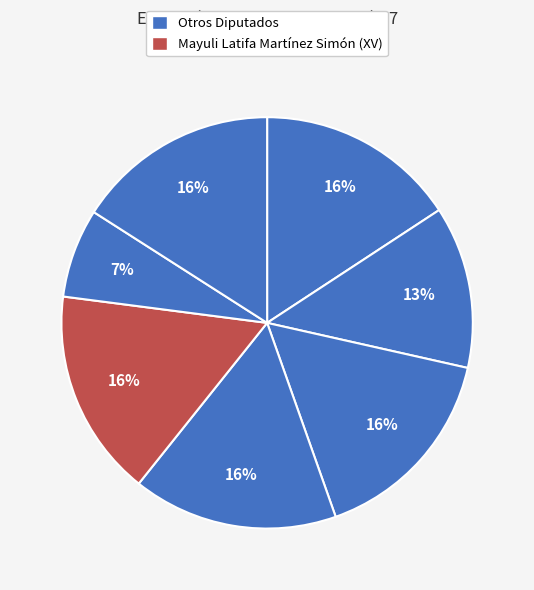

How many segments does this pie chart have?

7